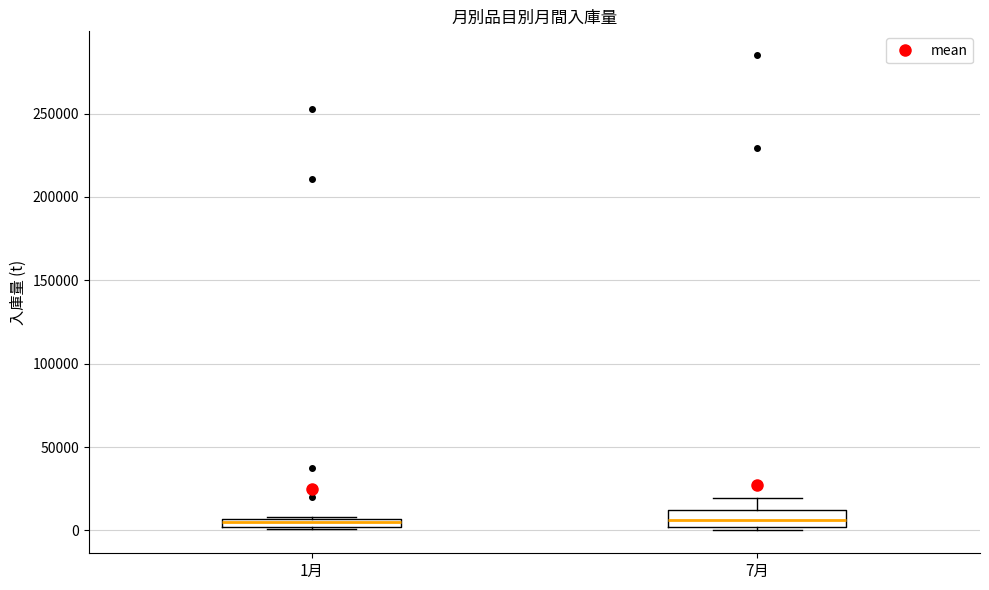

Comparing the boxes themselves (not the whiskers), which one is the tallest?

7月